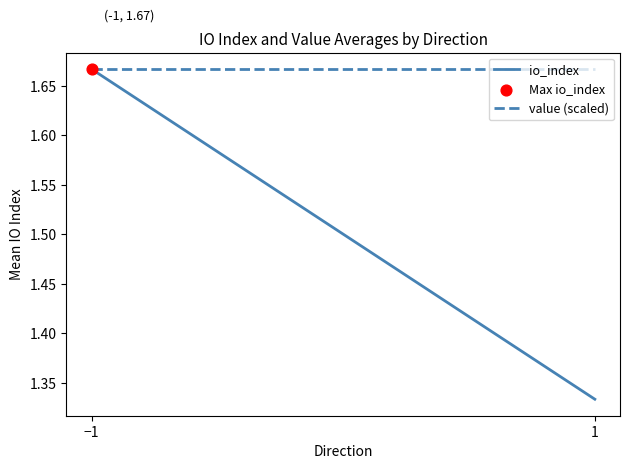

What are all the series names shown in the legend?

io_index, value (scaled)